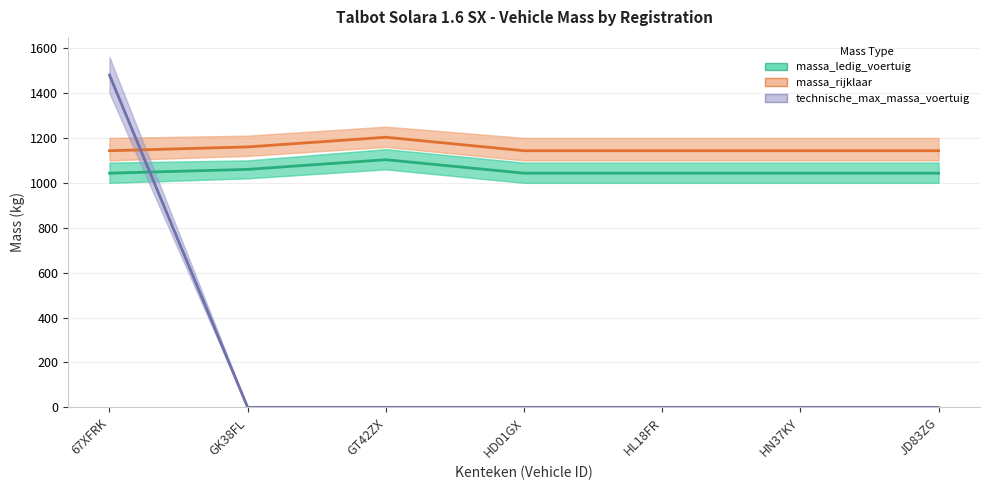

The value of technische_max_massa_voertuig at JD83ZG is -829. True or false?

False